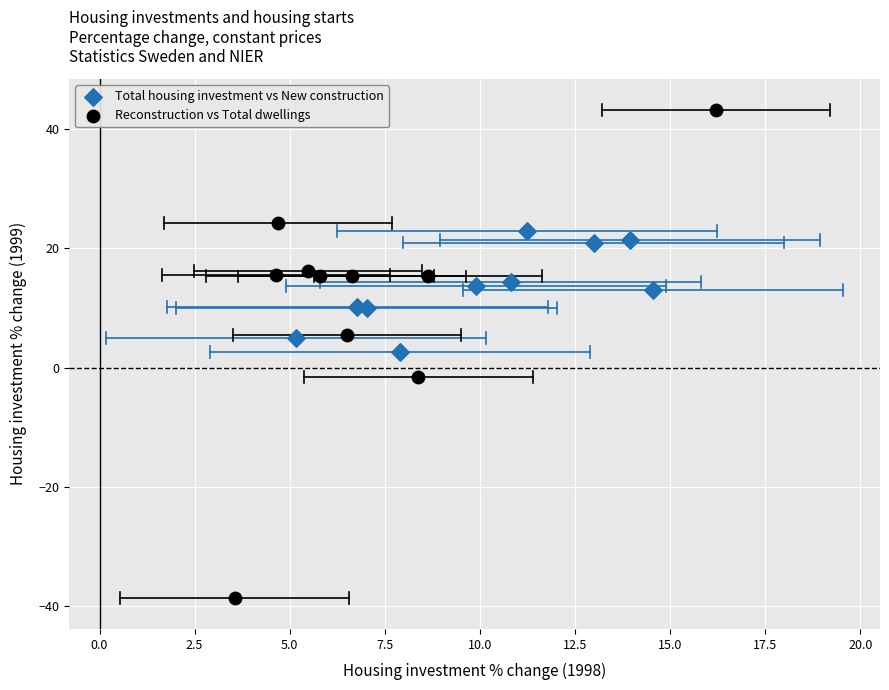

Which series has the largest Y range (max minus min)?

Reconstruction vs Total dwellings